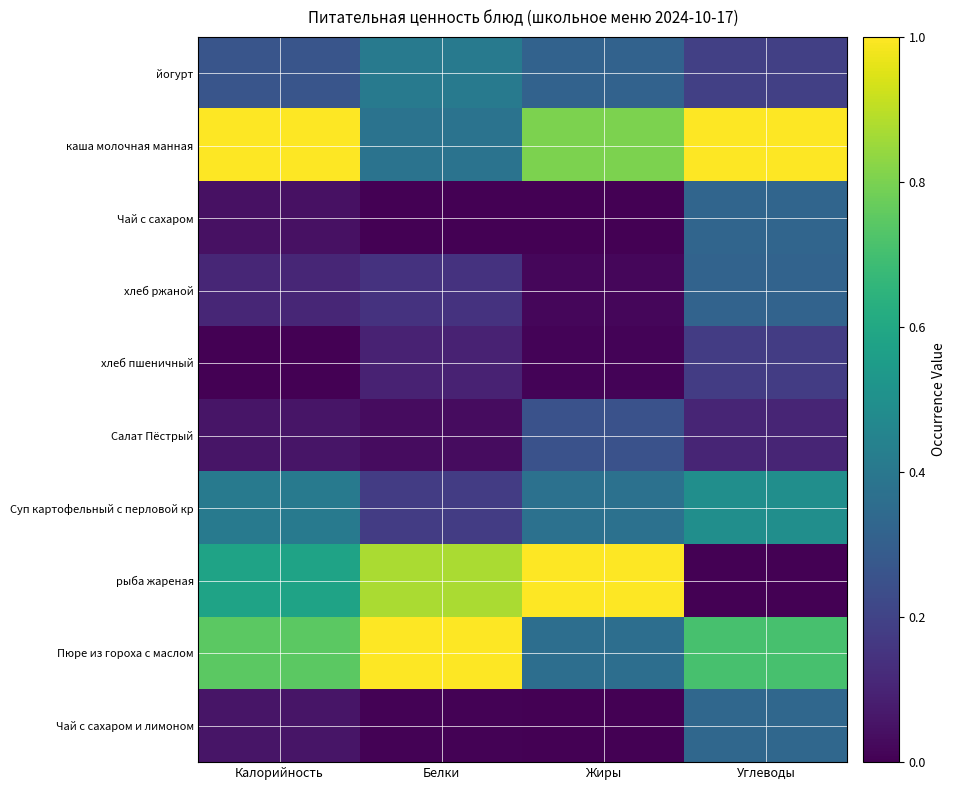

Rank the series at Калорийность from highest to lowest value.

каша молочная манная, Пюре из гороха с маслом, рыба жареная, Суп картофельный с перловой кр, йогурт, хлеб ржаной, Салат Пёстрый, Чай с сахаром и лимоном, Чай с сахаром, хлеб пшеничный